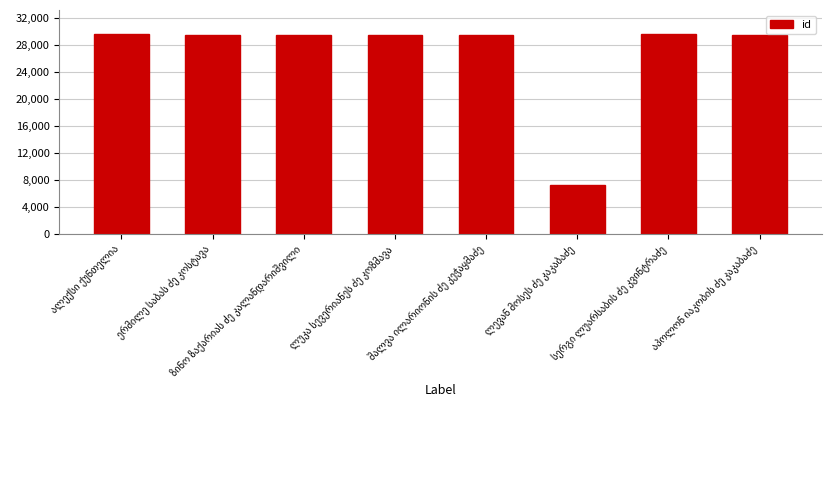

What is the maximum value shown in the chart?

29655